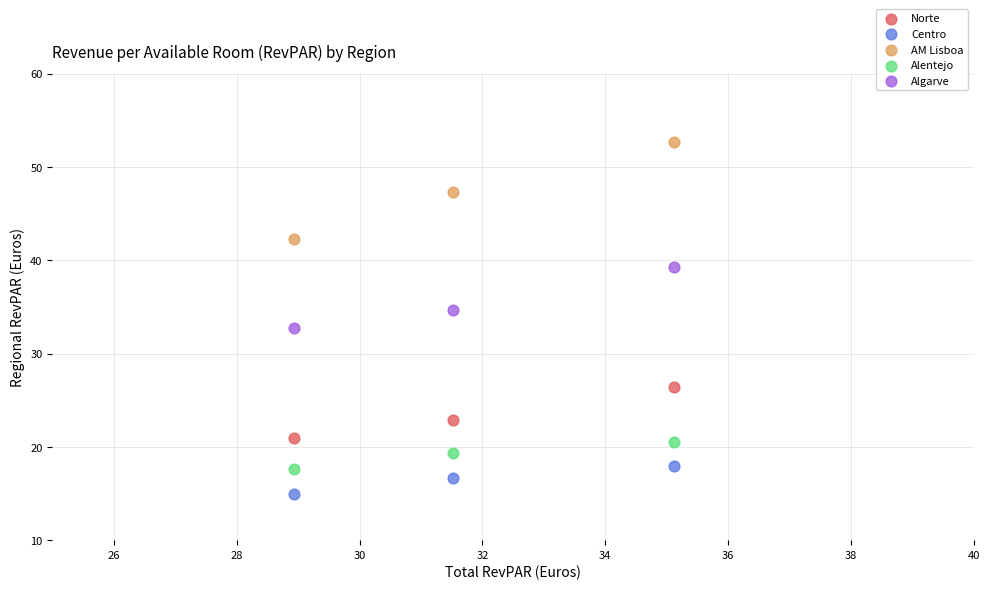

Which series reaches the maximum Y coordinate?

AM Lisboa